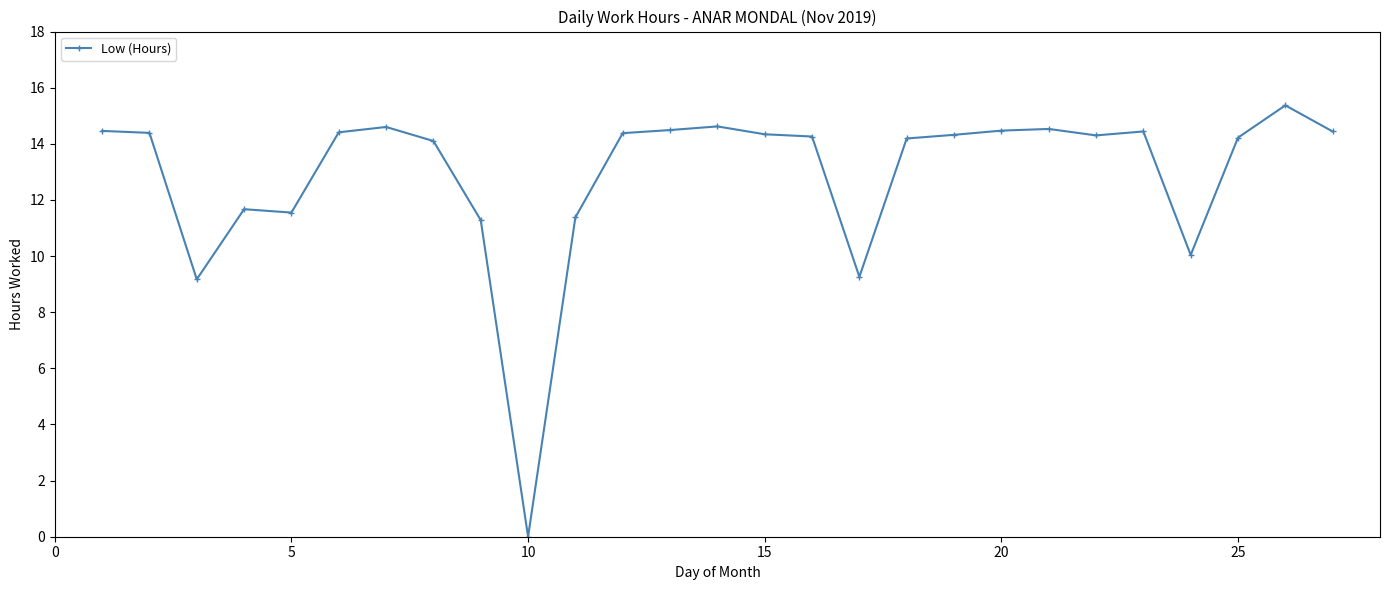

Is this an area chart (filled region under the line)?

No